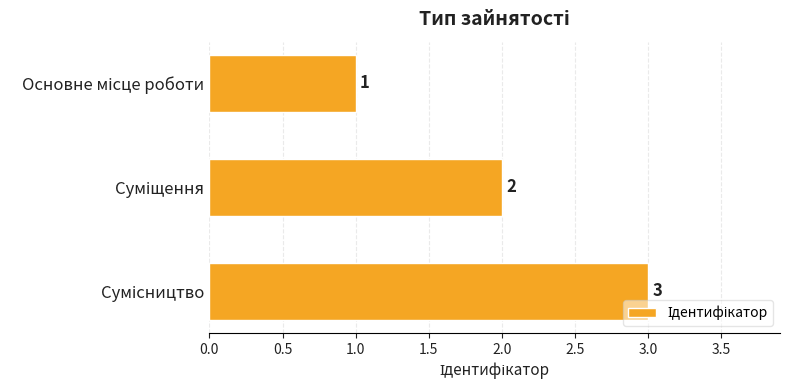

How many values are between 1 and 3?

3